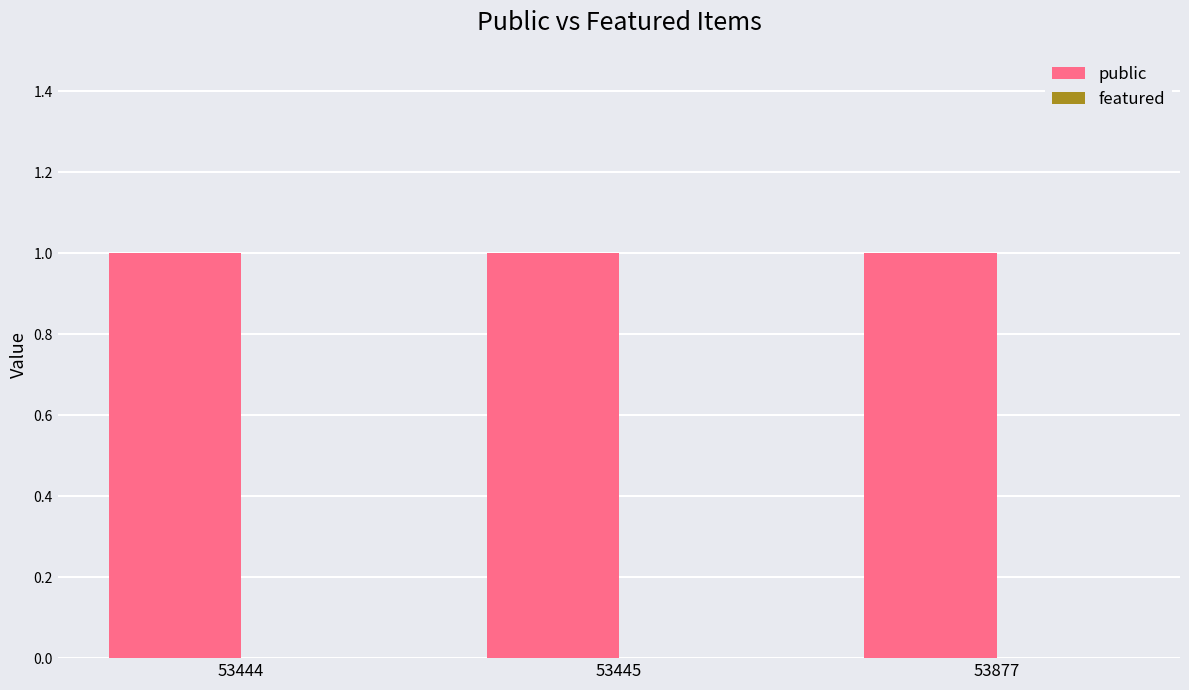

Which category has the highest value across all series?

53444